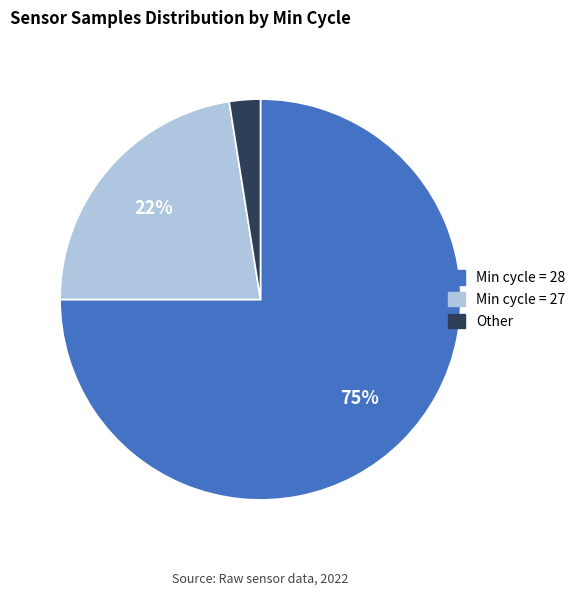

Does any single category account for the majority?

Yes